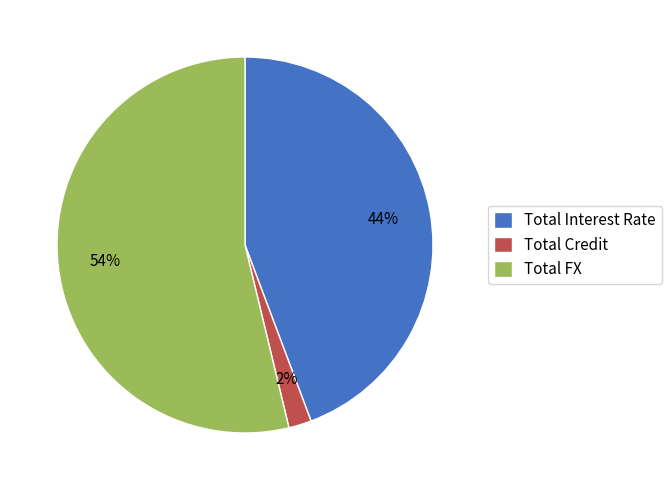

To the nearest percent, what is the combined percentage of Total Credit and Total FX?

56%